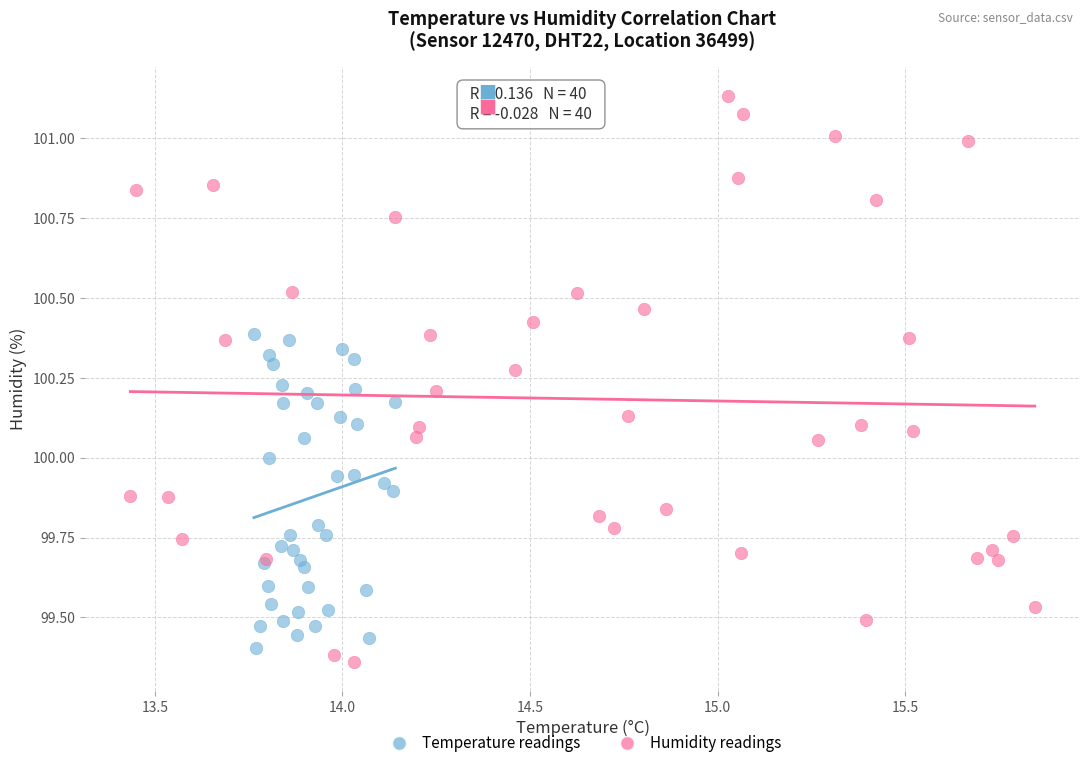

Which series reaches the minimum Y coordinate?

Humidity readings